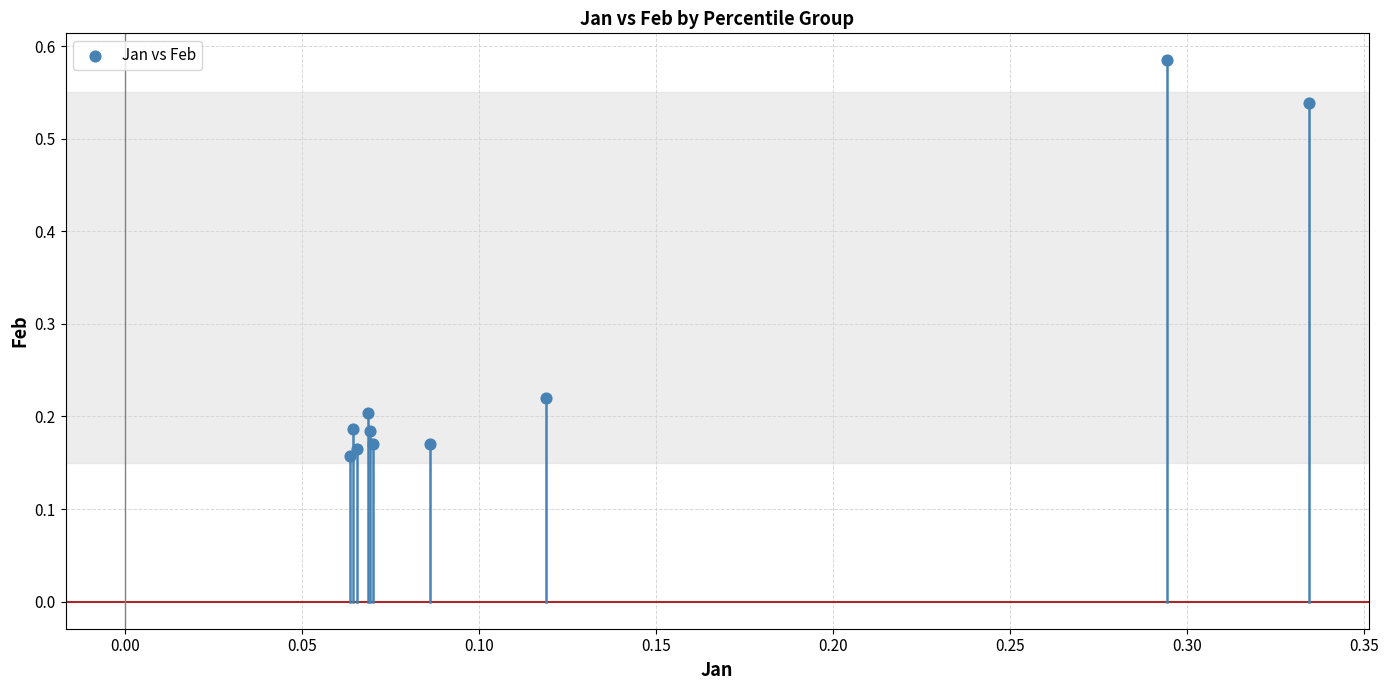

What is the range of X values (max minus min)?

0.3